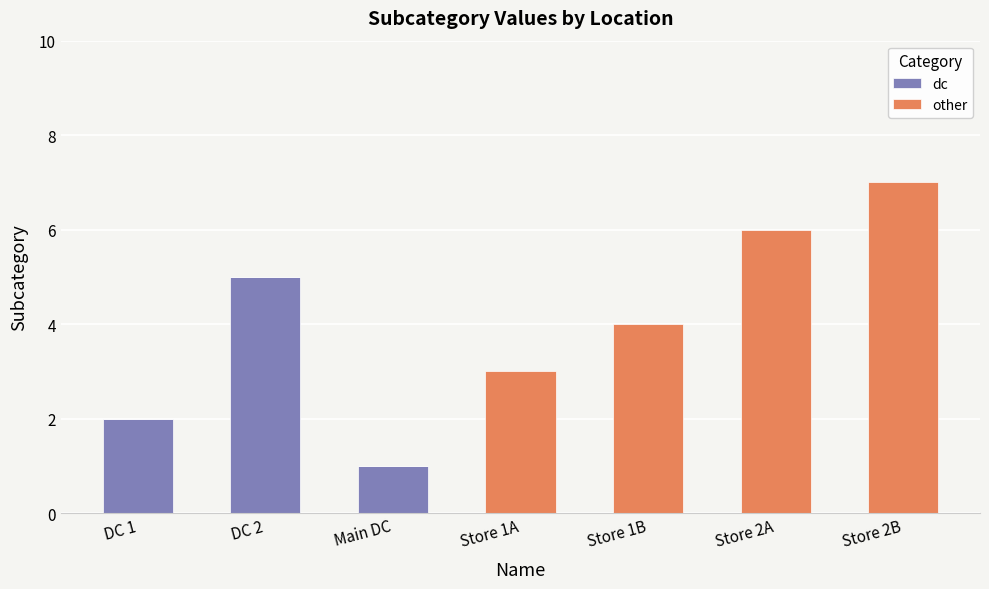

Are the bars horizontal?

No